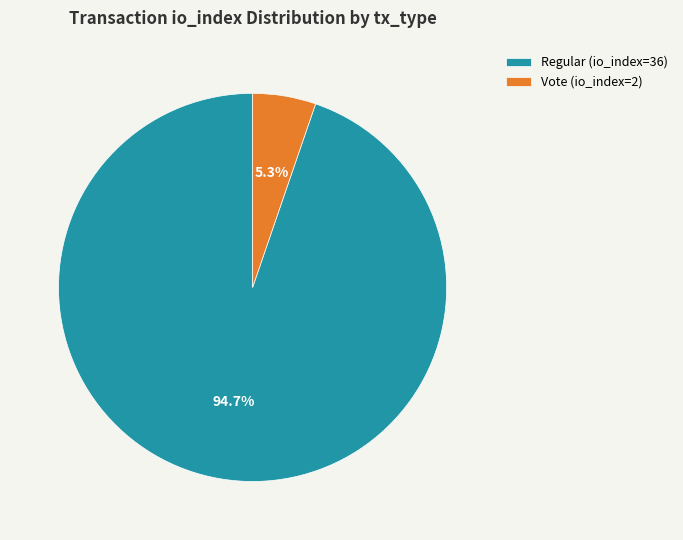

The Vote (io_index=2) slice represents 5% of the pie. True or false?

True